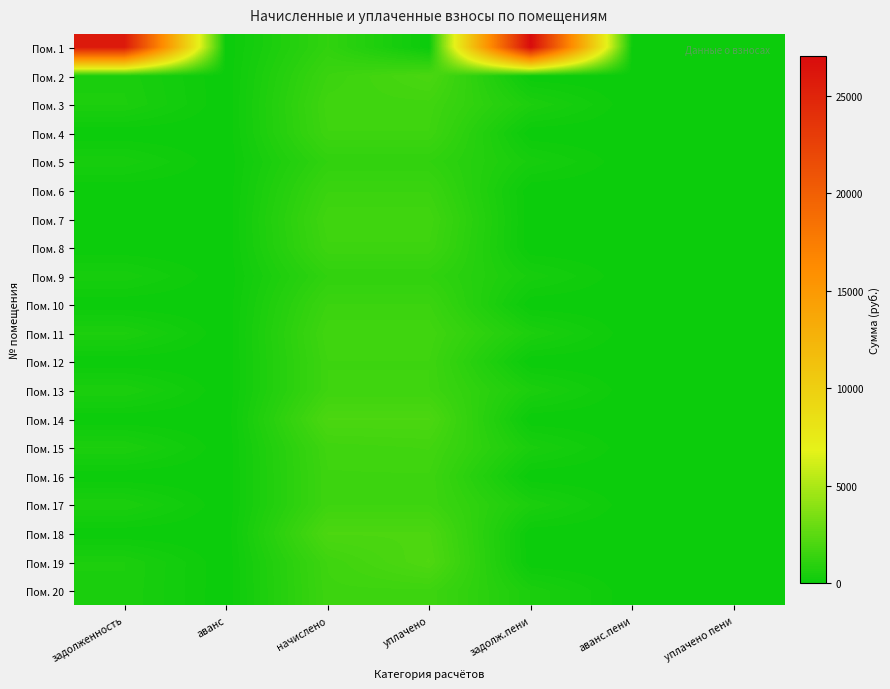

How many distinct data groups are displayed?

20